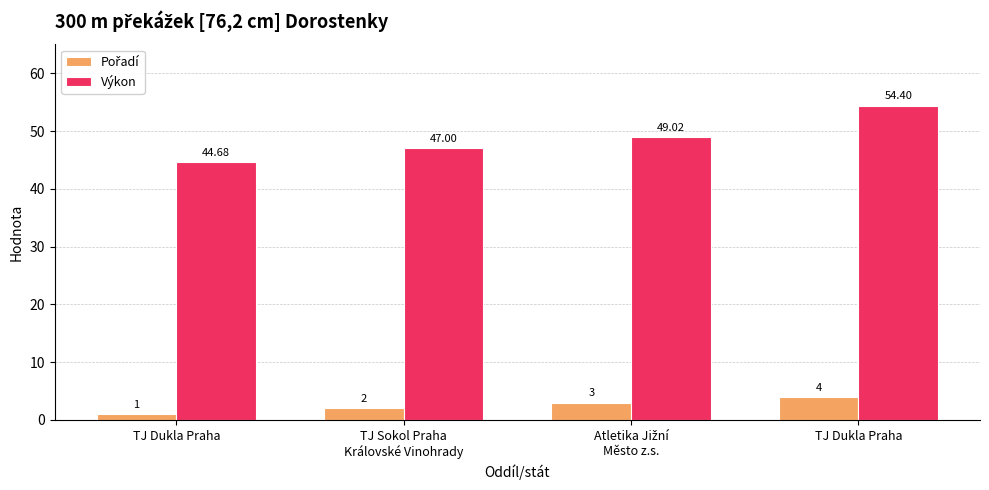

Reading left to right, what are all the values shown in this chart?

Pořadí: TJ Dukla Praha=1.0	TJ Sokol Praha
Královské Vinohrady=2.0	Atletika Jižní
Město z.s.=3.0	TJ Dukla Praha=4.0
Výkon: TJ Dukla Praha=44.7	TJ Sokol Praha
Královské Vinohrady=47.0	Atletika Jižní
Město z.s.=49.0	TJ Dukla Praha=54.4